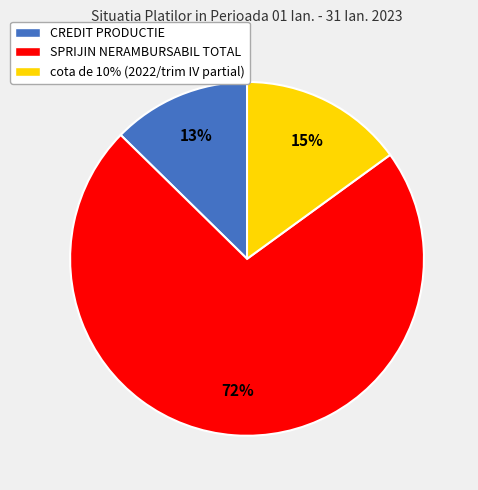

Is the sum of cota de 10% (2022/trim IV partial) and CREDIT PRODUCTIE greater than half?

No